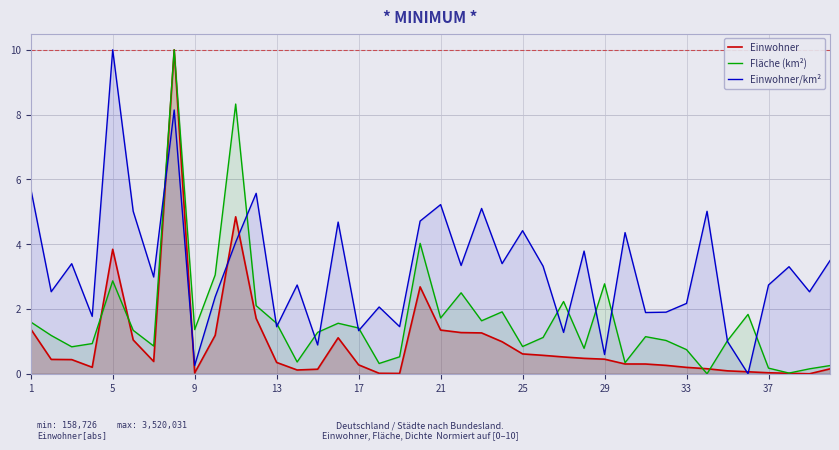

Which series has the largest total across all categories?

Einwohner/km²